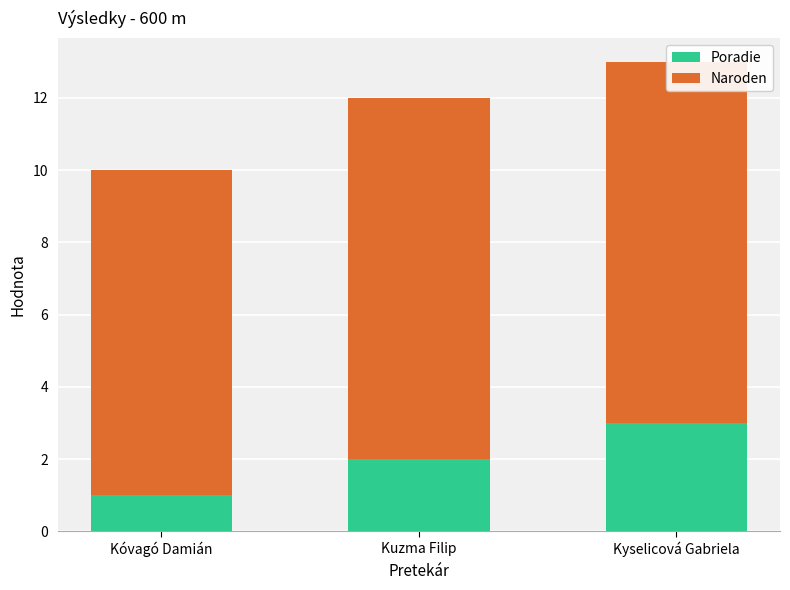

How many bars are there in each group?

2